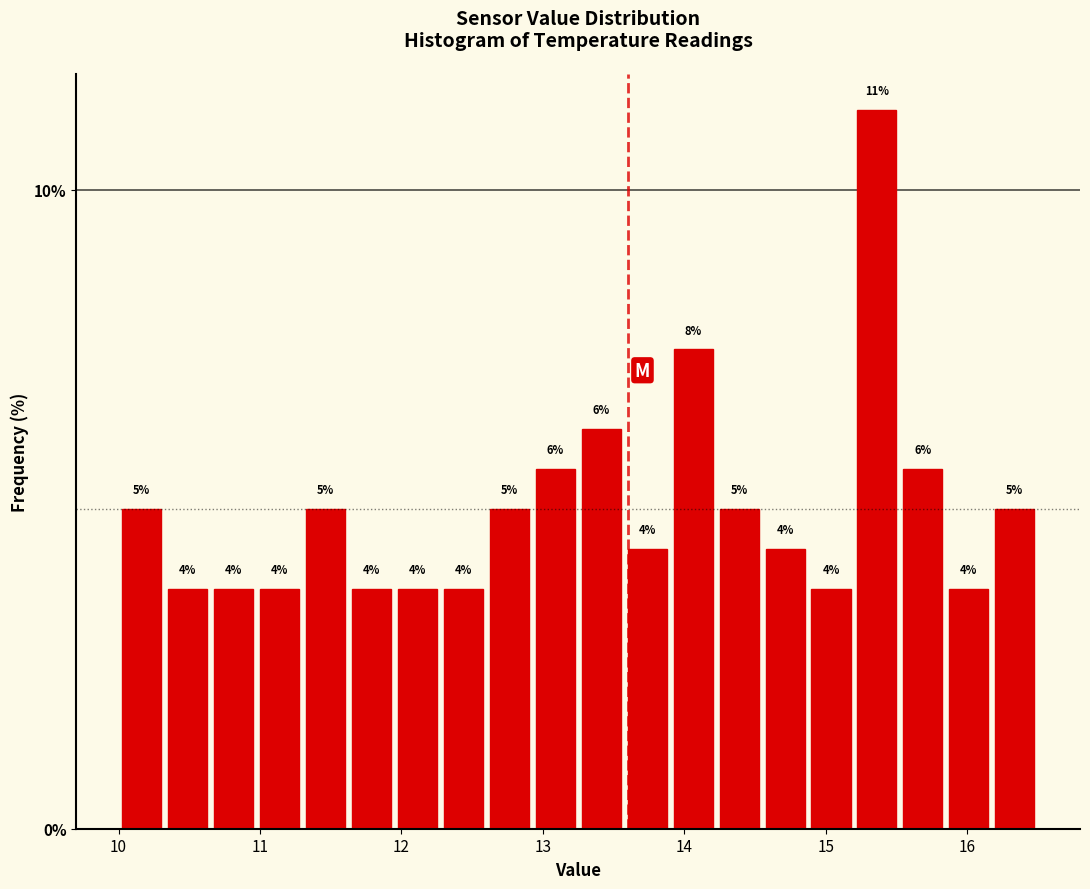

Read against the x-axis, roughly where is the centre of the tallest bar?

15.4